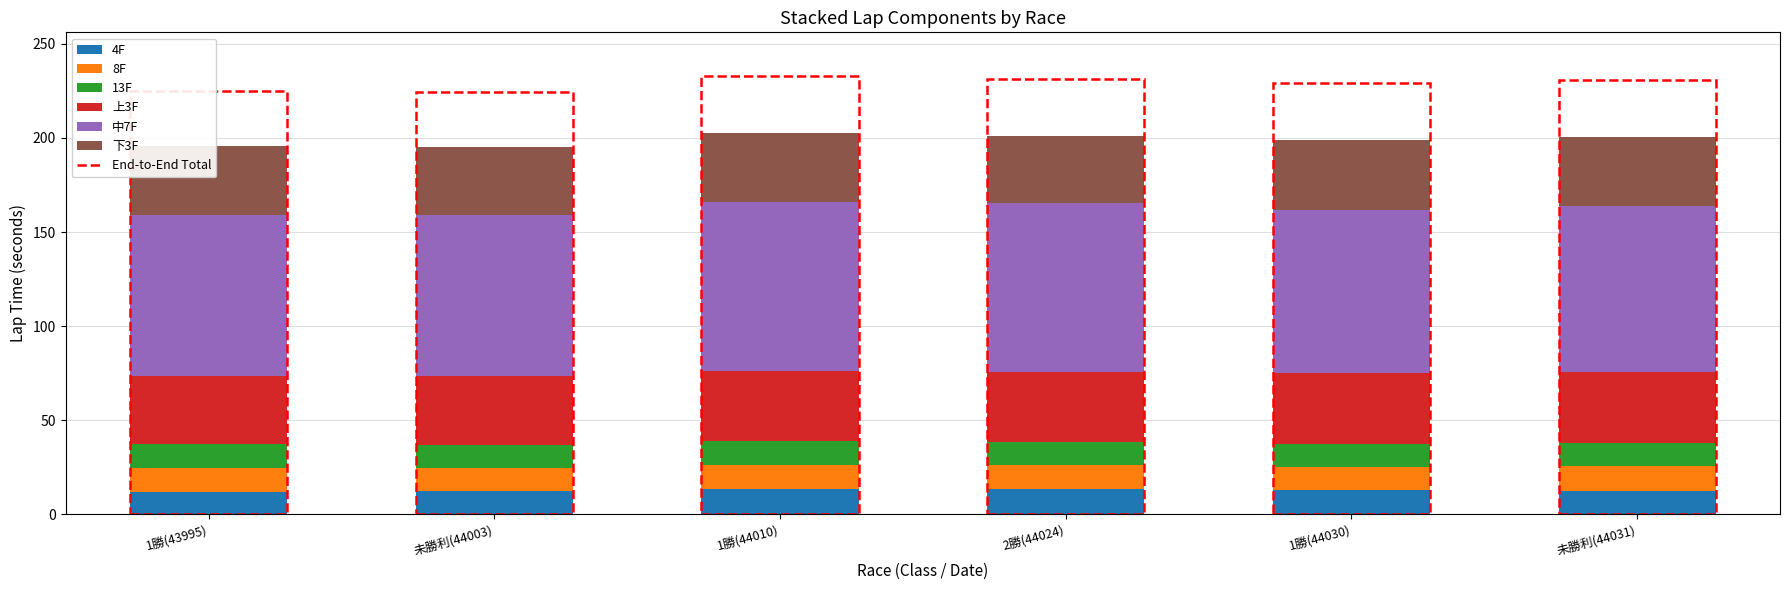

How many bars are there in total?

6